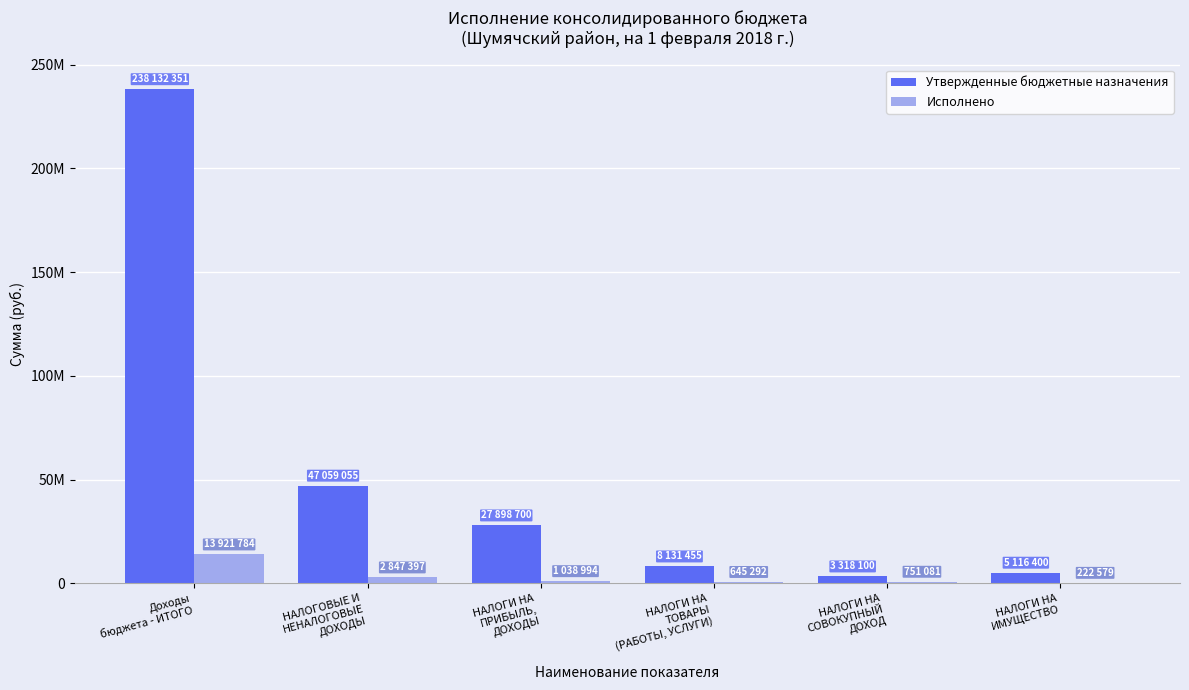

What is the label of the 3rd bar from the left?

НАЛОГИ НА
ПРИБЫЛЬ,
ДОХОДЫ